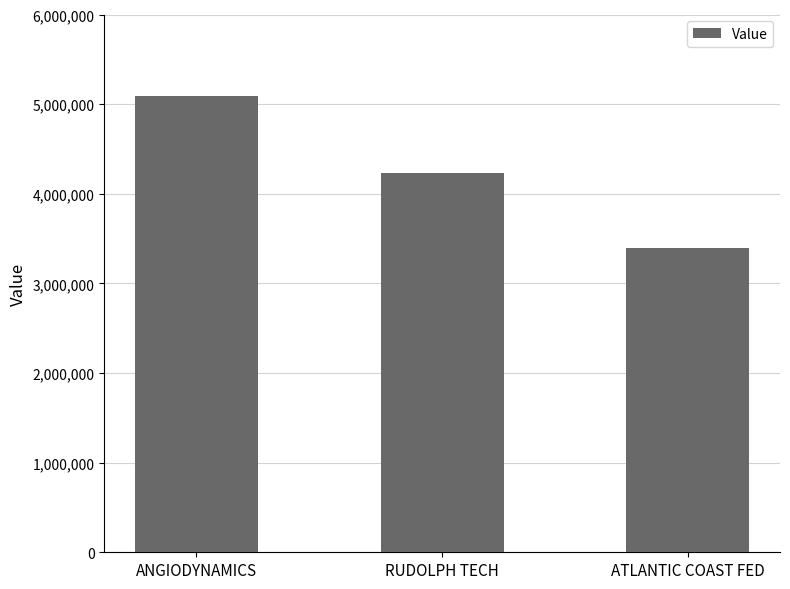

Where is the data nearest to the value 4244500?

RUDOLPH TECH